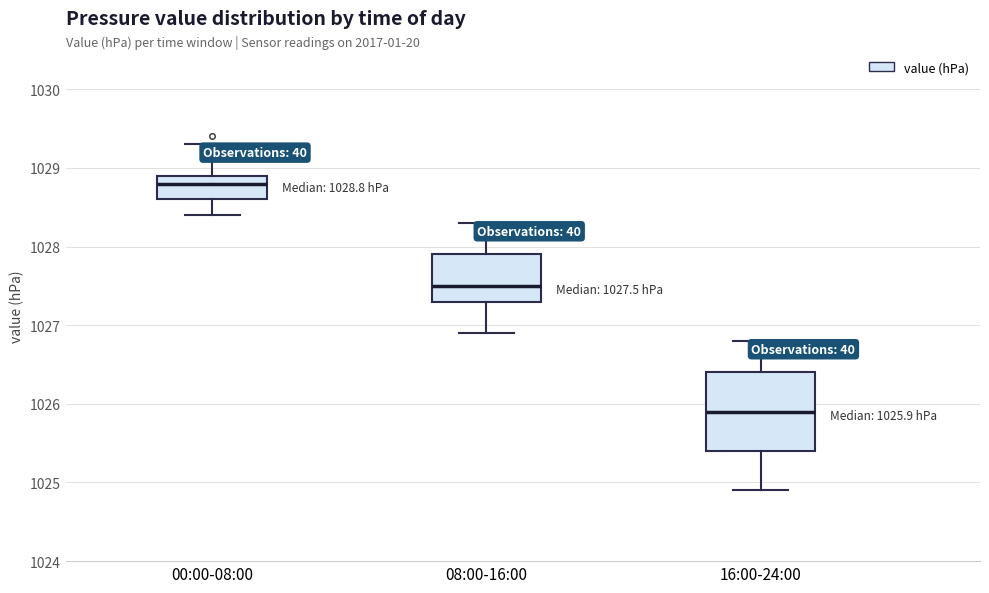

Which box's median line is the highest?

00:00-08:00